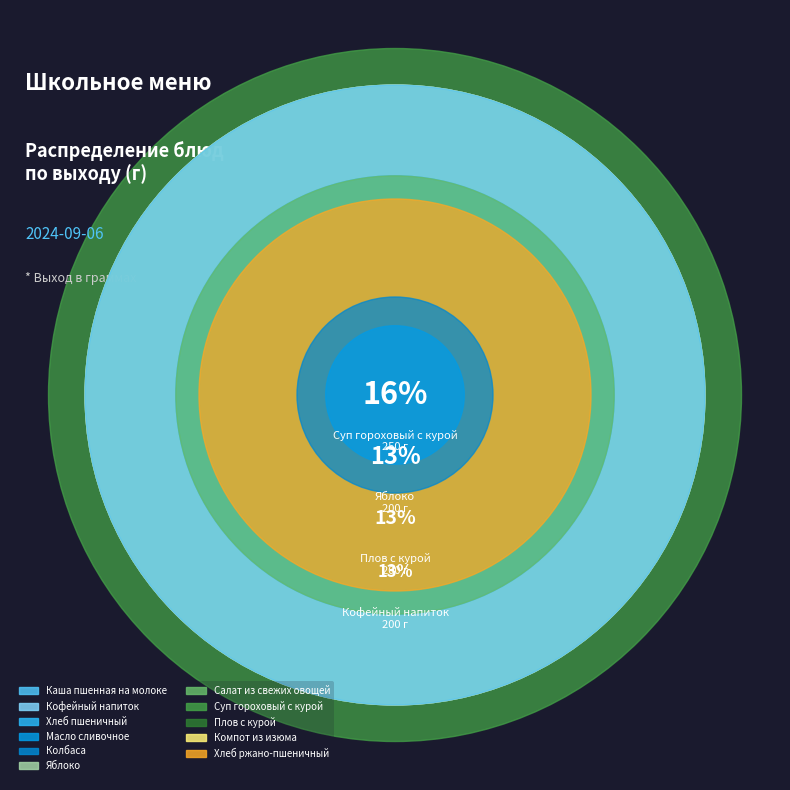

What portion of the pie excludes Колбаса?

98.7%